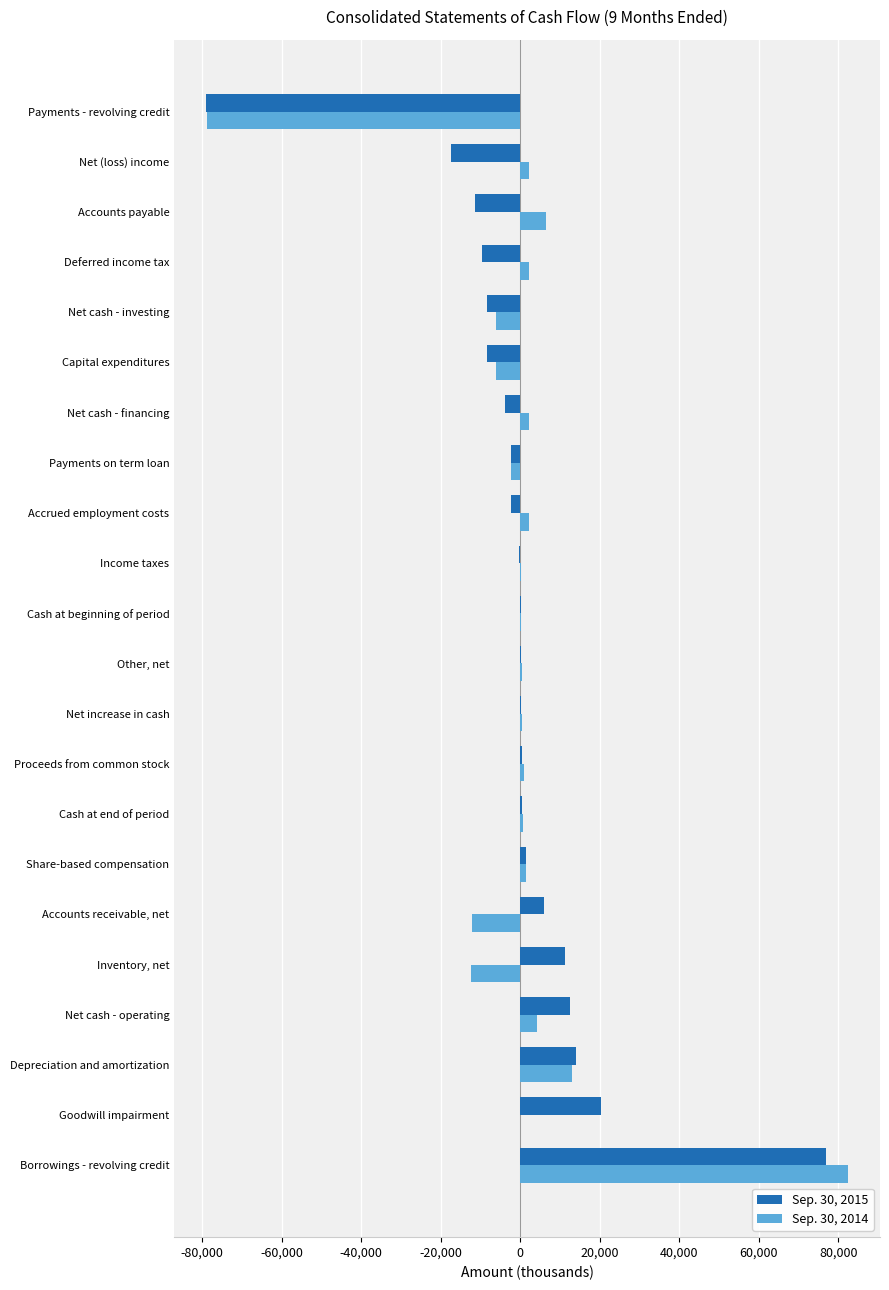

Is the value of Sep. 30, 2015 at Goodwill impairment greater than the value of Sep. 30, 2014 at Accounts payable?

Yes